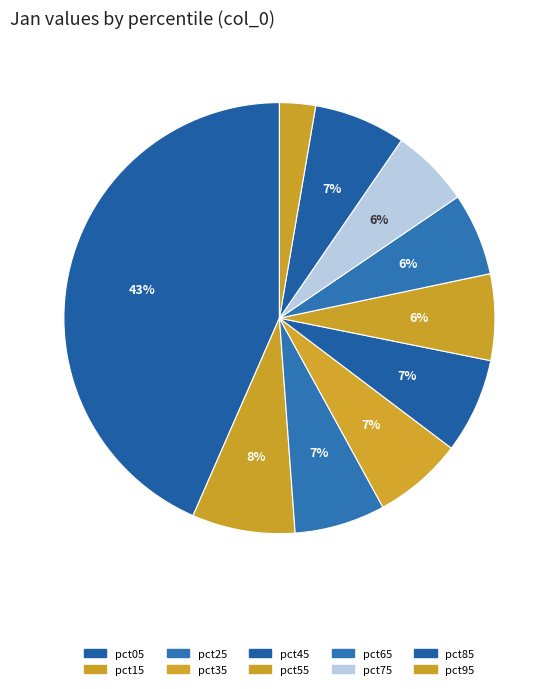

To the nearest percent, what portion does pct45 represent?

7%